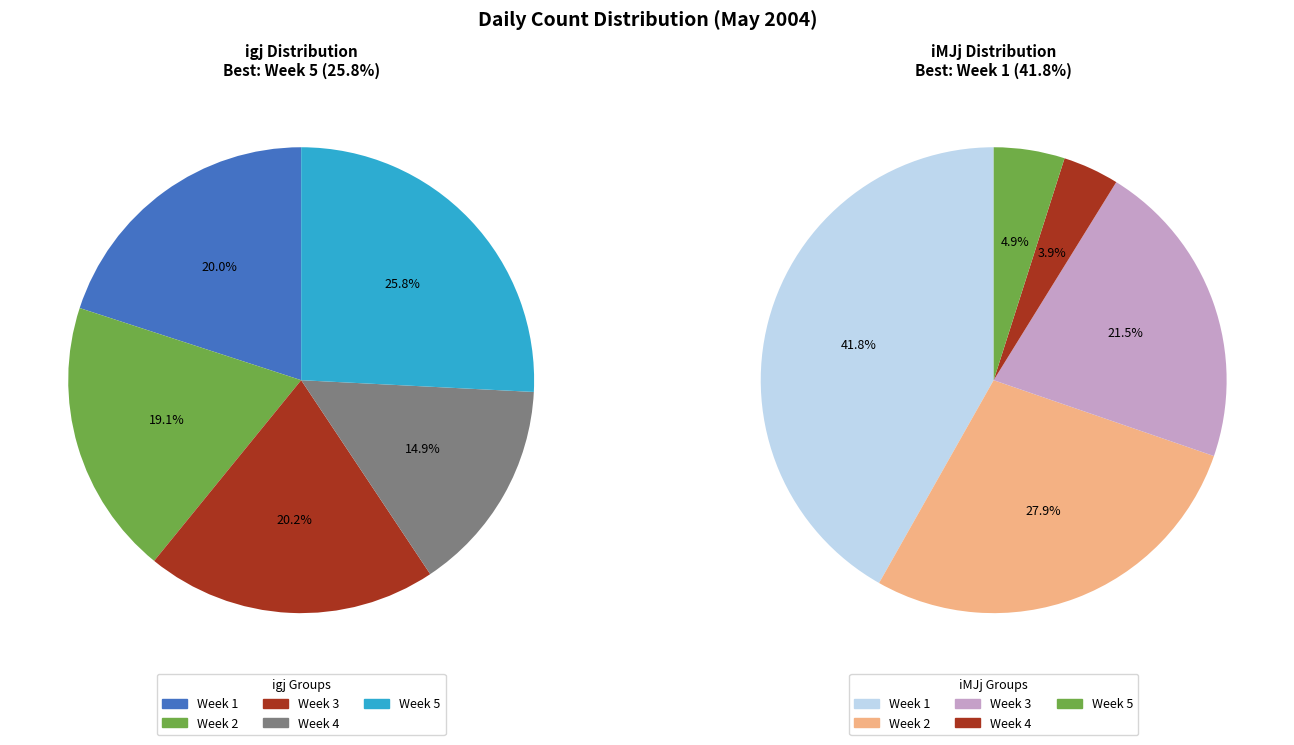

Does any single category account for the majority?

No